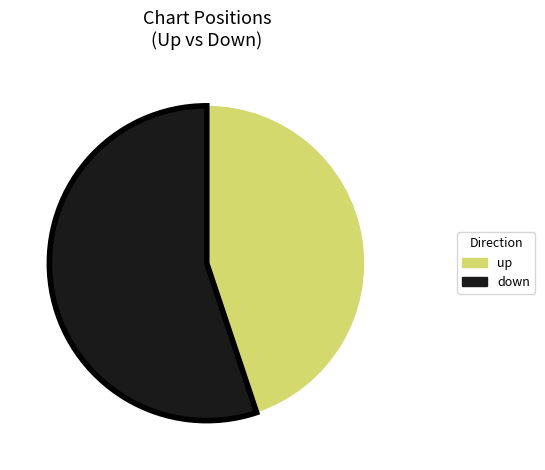

Do up and down together represent more than half of the pie?

Yes